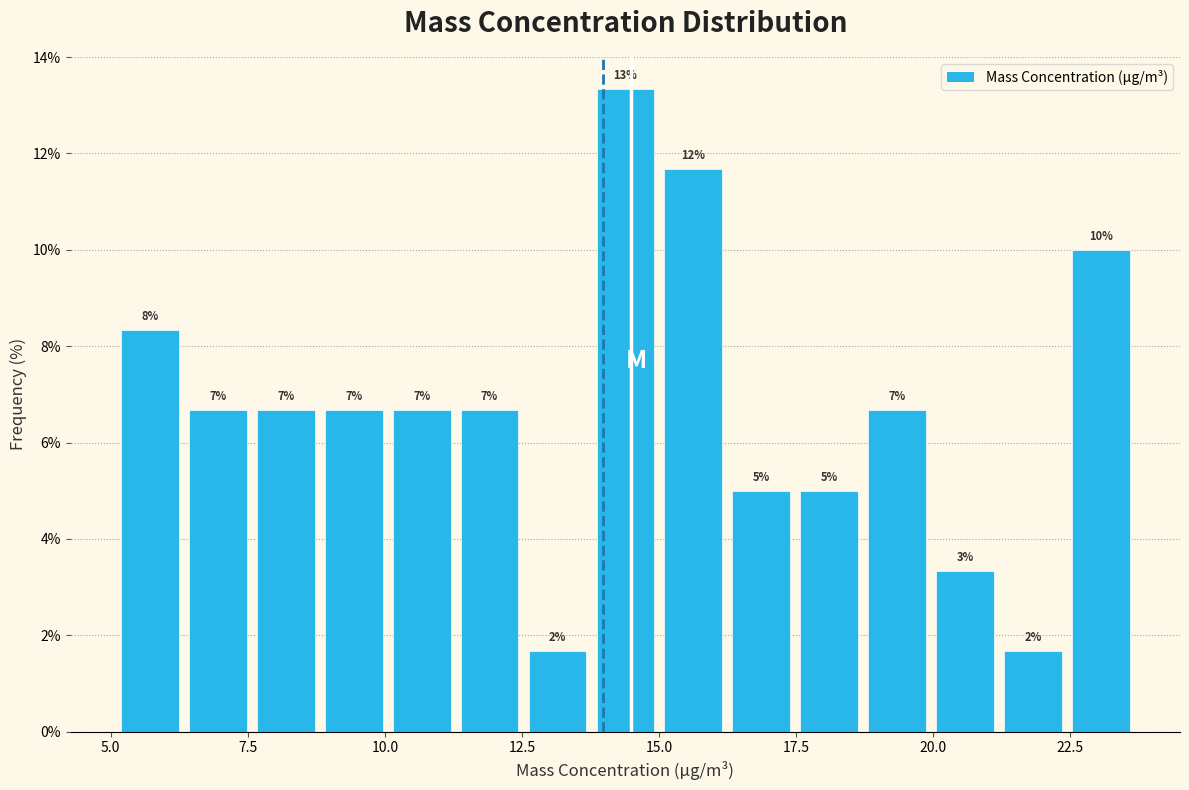

Around what value on the x-axis is the tallest bar? Give the approximate position of its centre, as read against the axis.

14.5